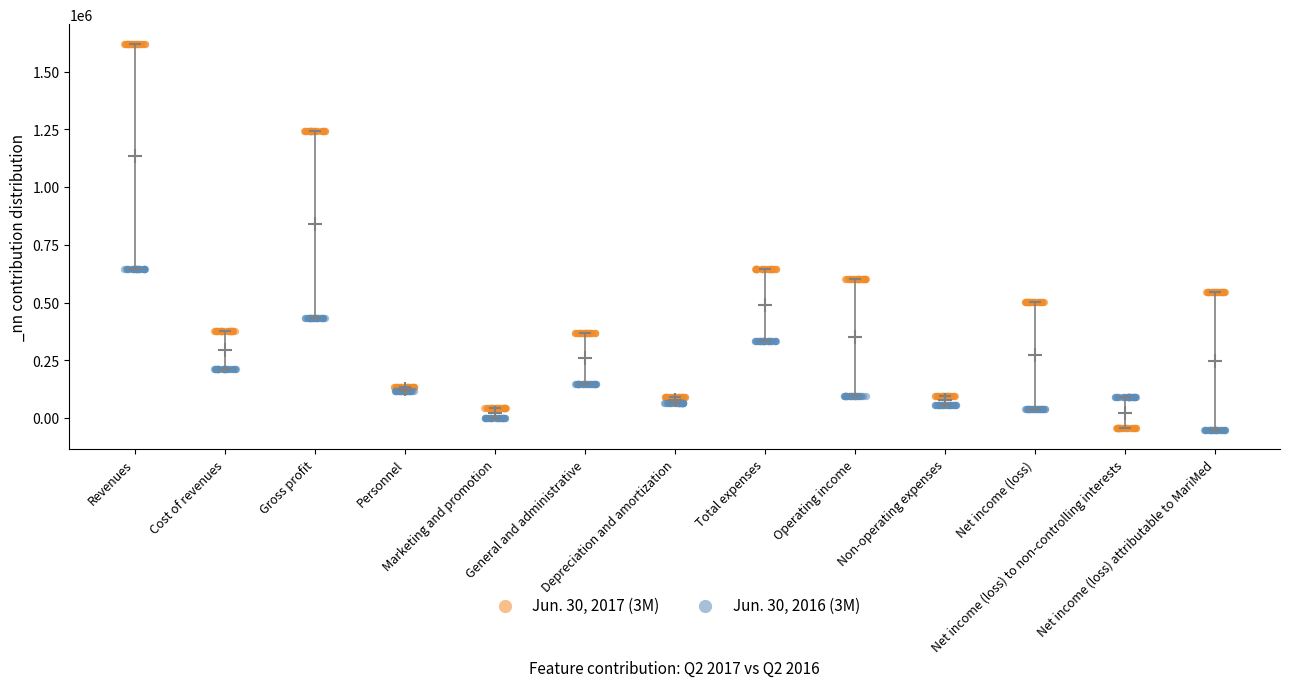

Which series reaches the maximum Y coordinate?

Jun. 30, 2017 (3M)